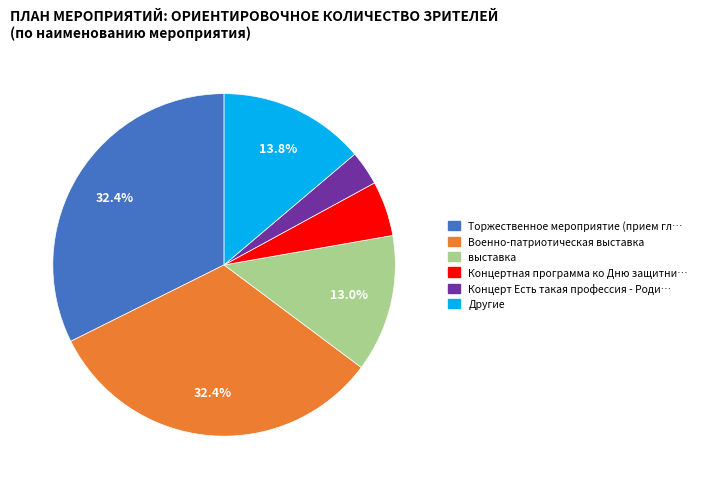

Does any single category account for the majority?

No